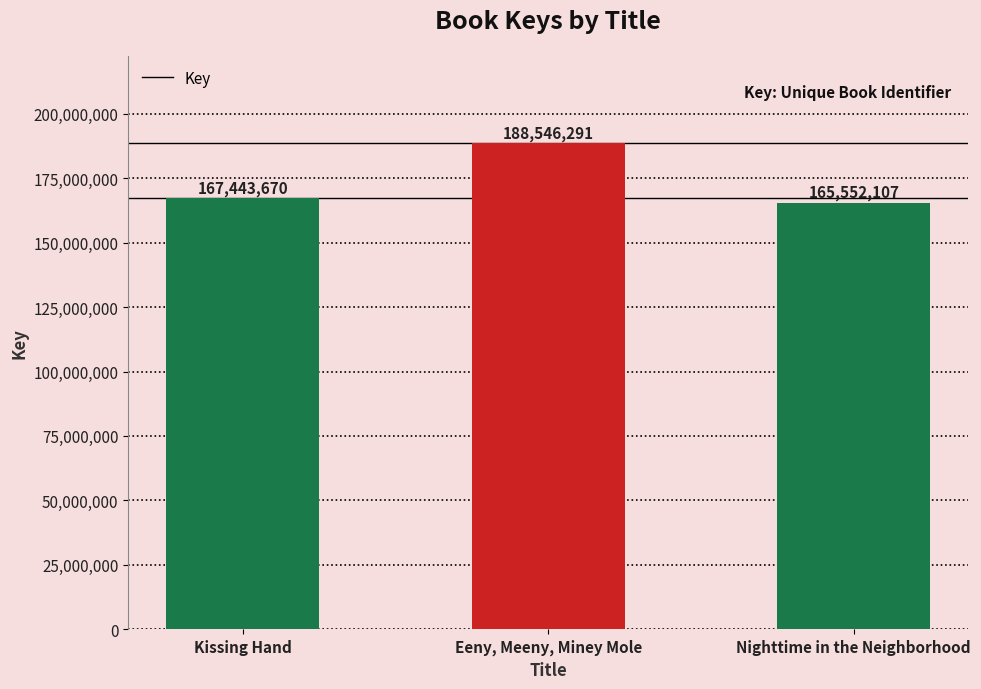

Is it true that the value at Eeny, Meeny, Miney Mole is 188546291?

True